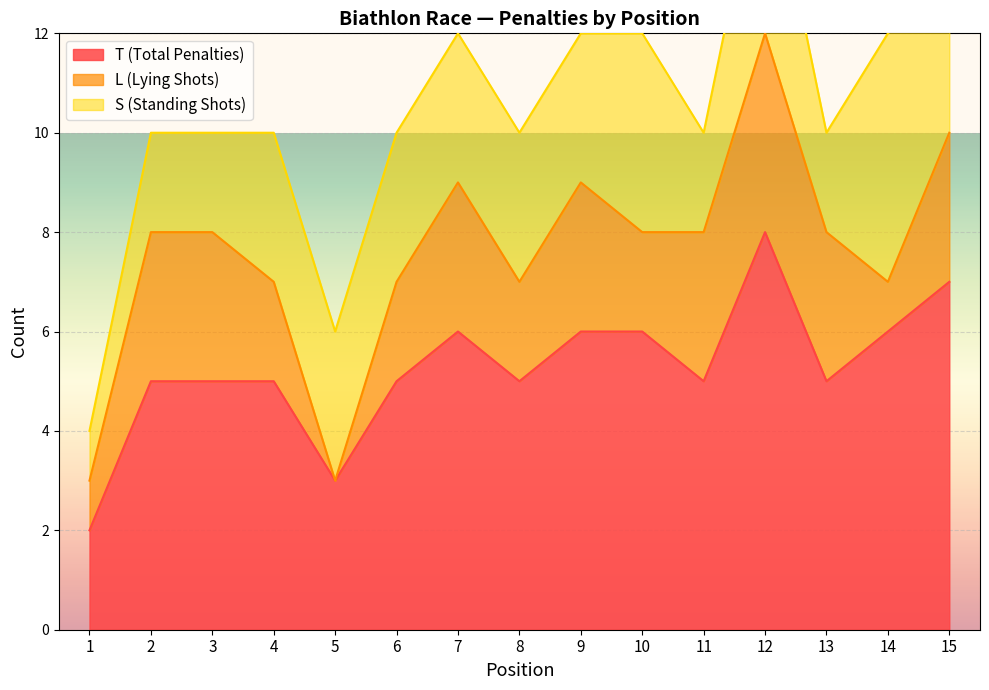

At which label is S (Standing Shots) closest to 3?

4